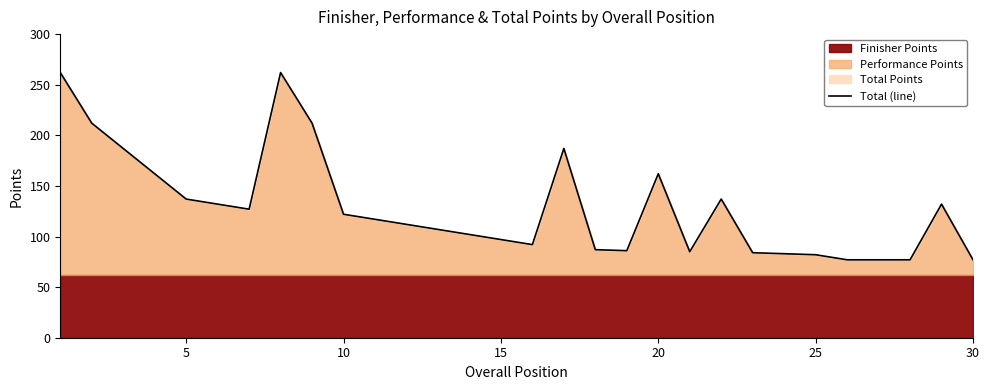

Is it true that Total (line) equals 52 at 10?

False